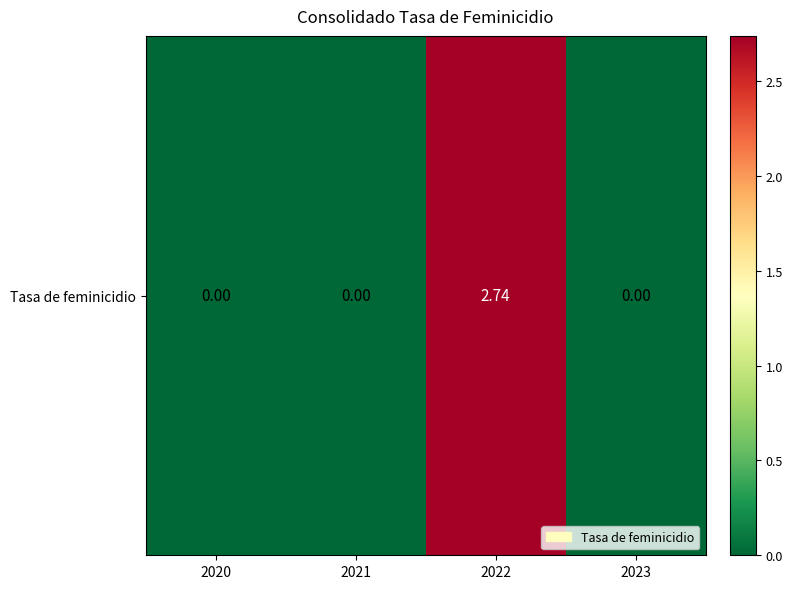

Which category has the lowest value across all series?

2020